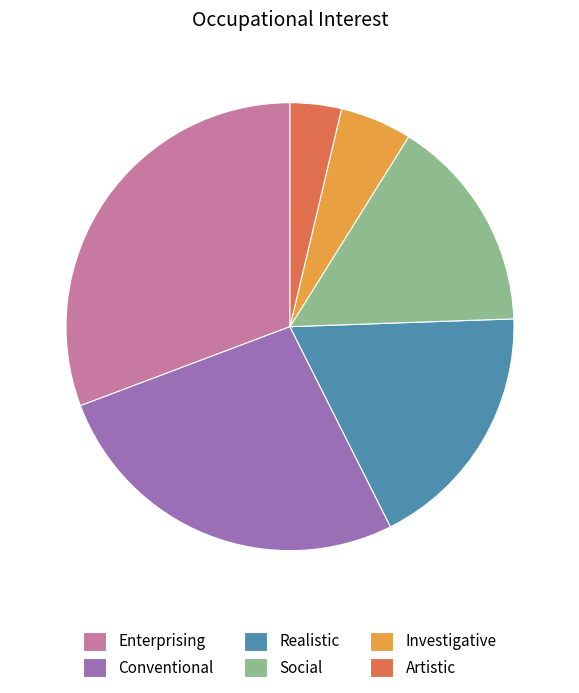

Does any single category account for the majority?

No